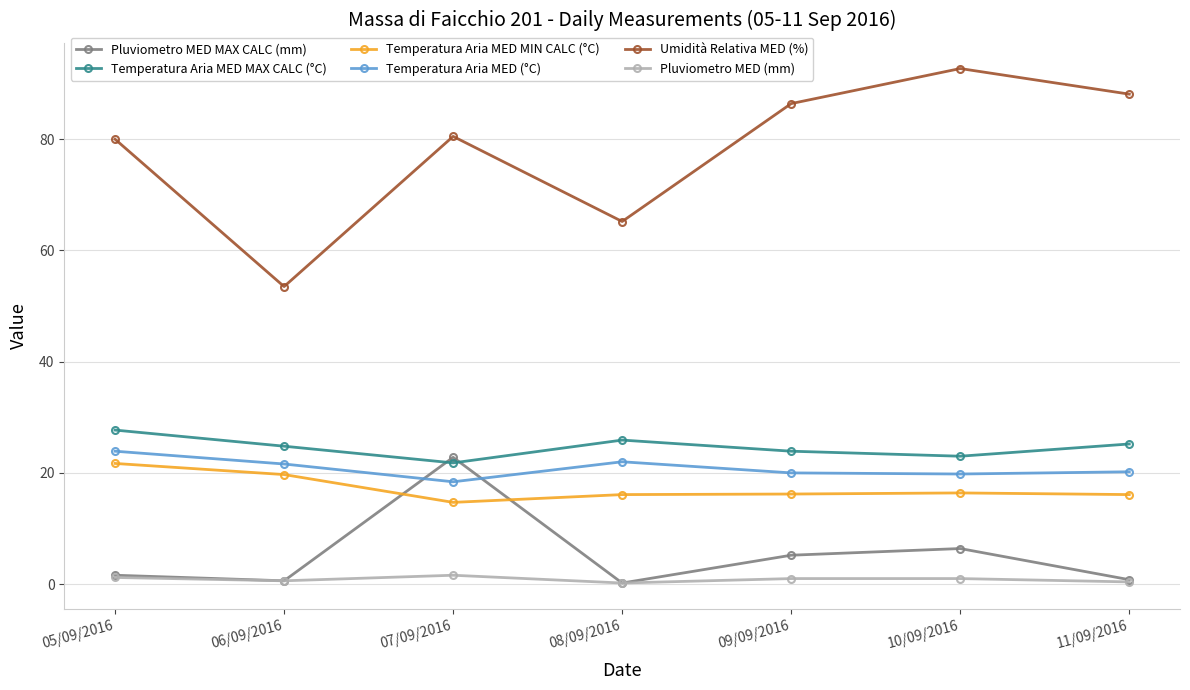

What is the sum of all Temperatura Aria MED MAX CALC (°C) values?

172.3